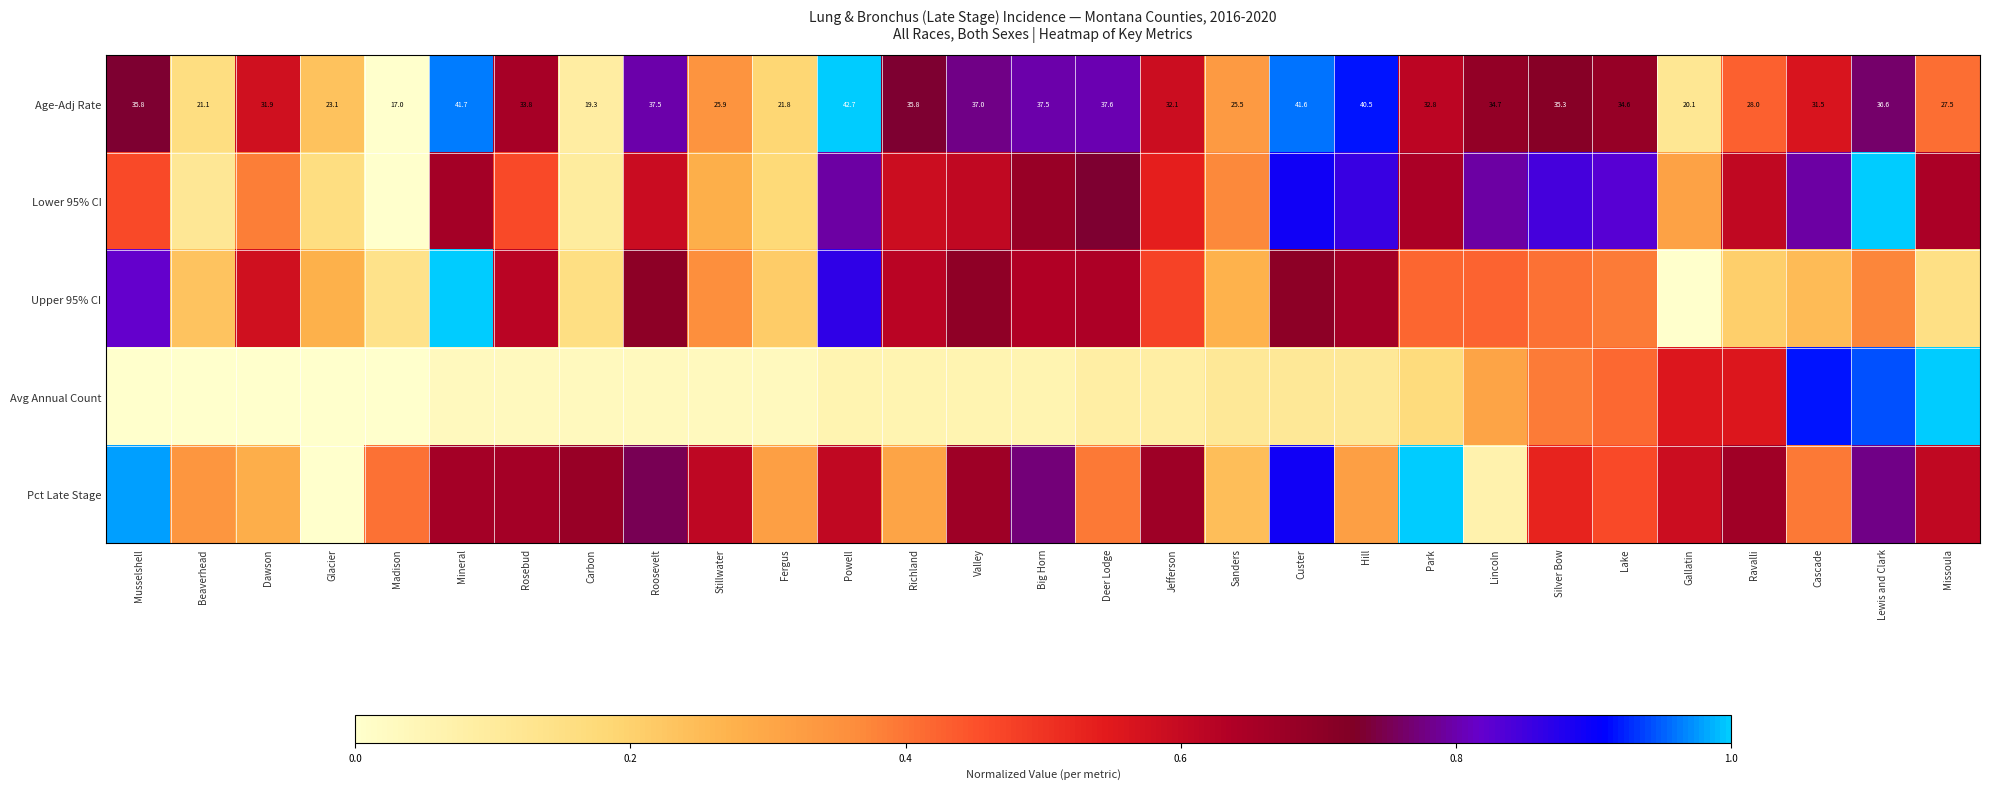

Rank the categories by Upper 95% CI value from lowest to highest.

Gallatin, Madison, Missoula, Carbon, Ravalli, Fergus, Beaverhead, Cascade, Sanders, Glacier, Stillwater, Lewis and Clark, Lake, Silver Bow, Park, Lincoln, Jefferson, Dawson, Richland, Rosebud, Big Horn, Deer Lodge, Hill, Valley, Roosevelt, Custer, Musselshell, Powell, Mineral